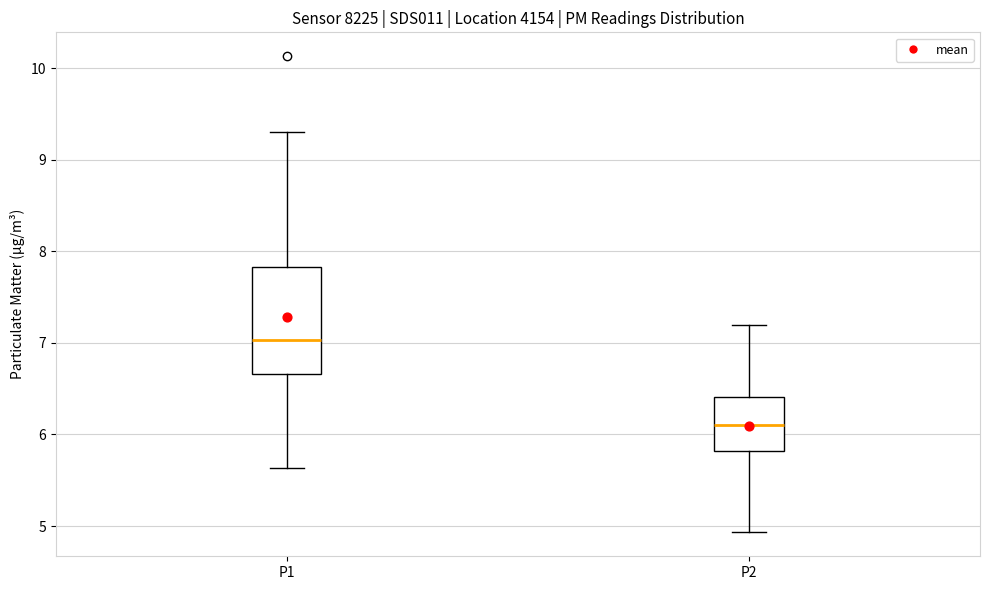

Which box is the tallest, from its lower edge to its upper edge?

P1